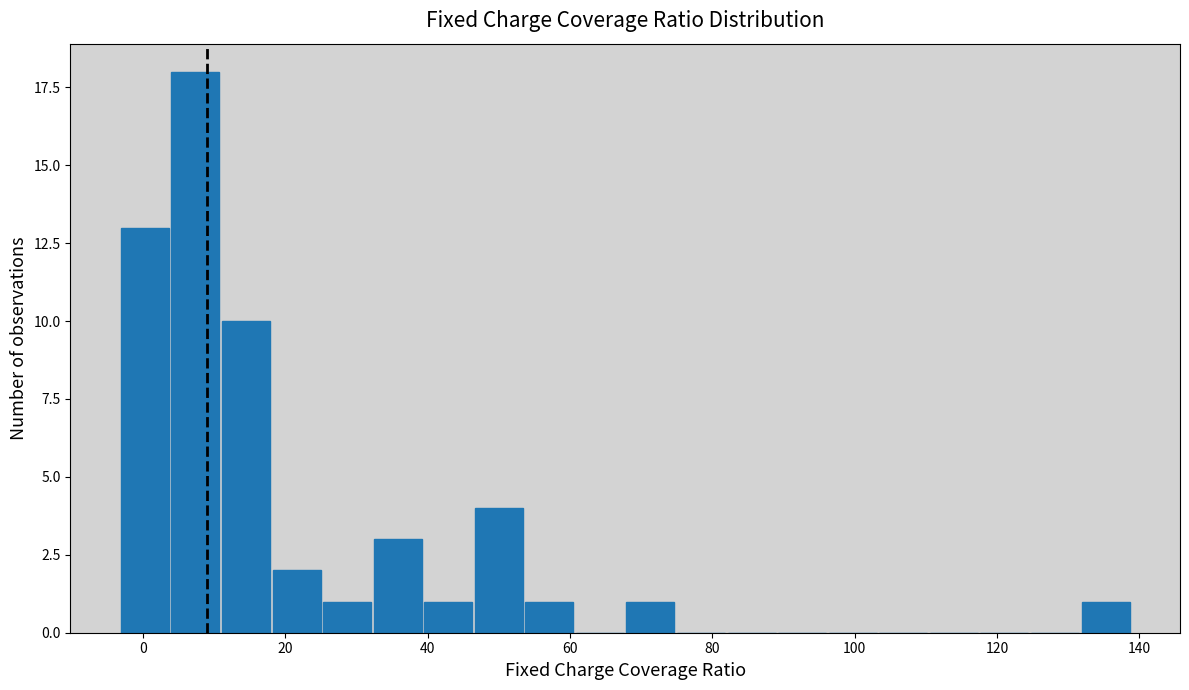

Around what value on the x-axis is the tallest bar? Give the approximate position of its centre, as read against the axis.

8